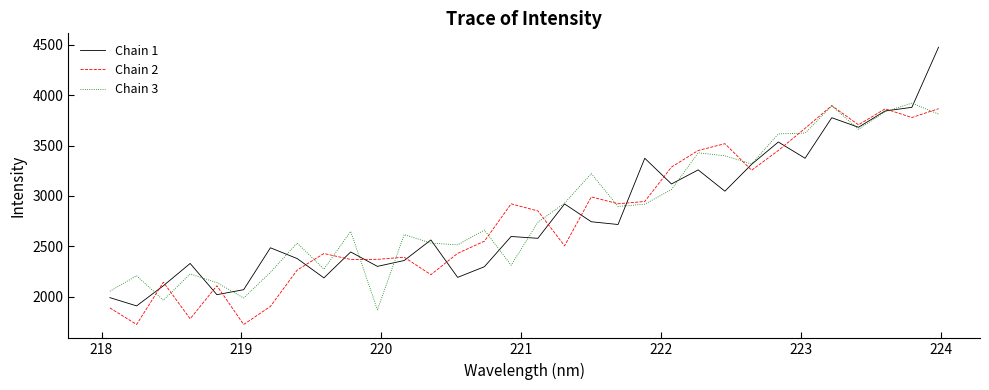

Which series has the largest range (max minus min)?

Chain 1